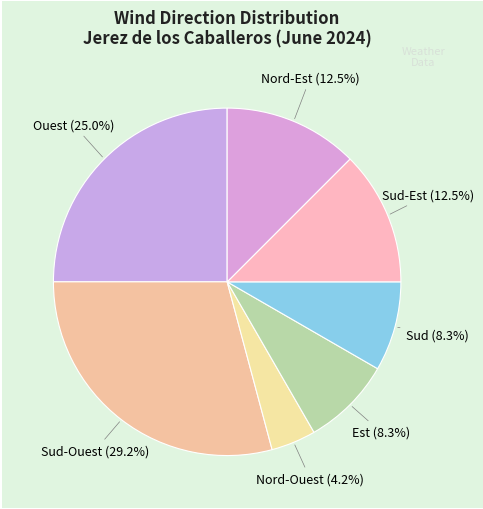

Which category has the biggest portion of the pie?

Sud-Ouest